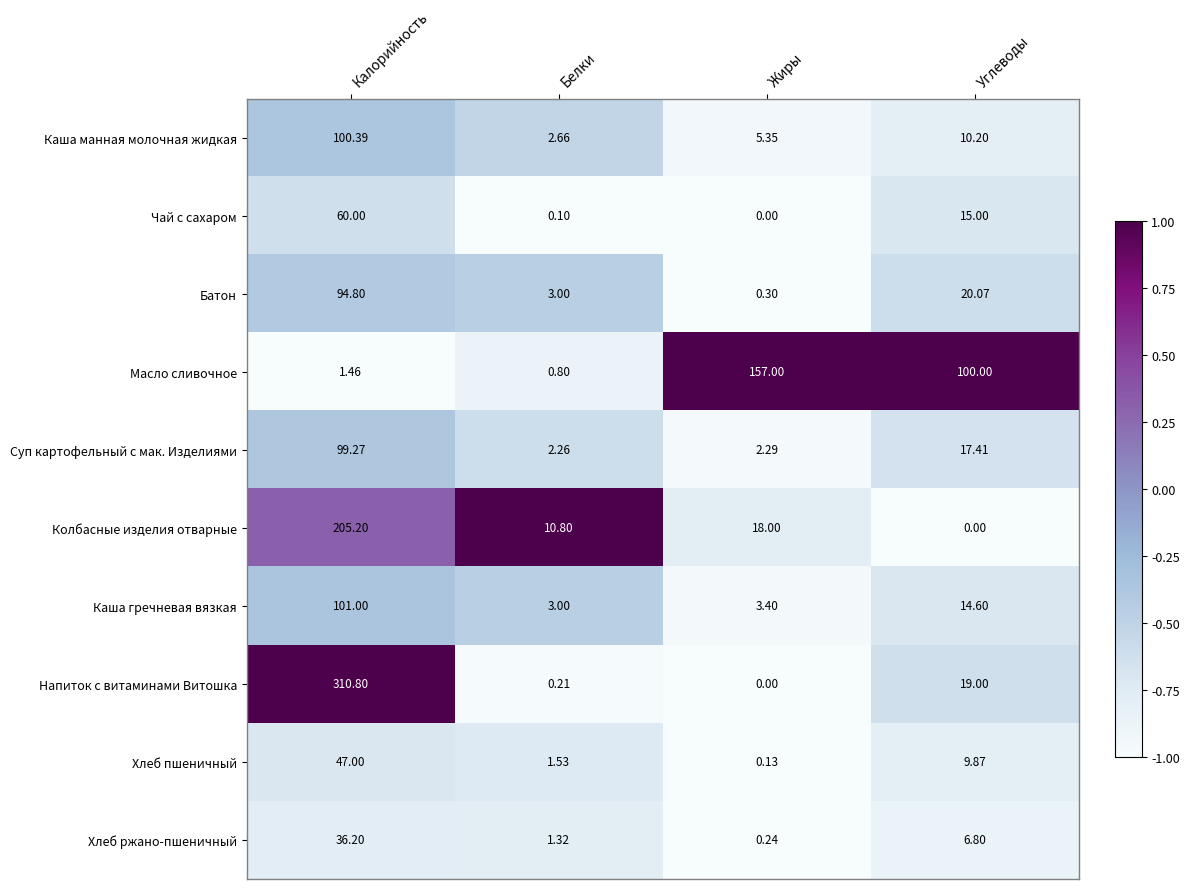

What is the difference between the highest and lowest values at Калорийность?

309.3